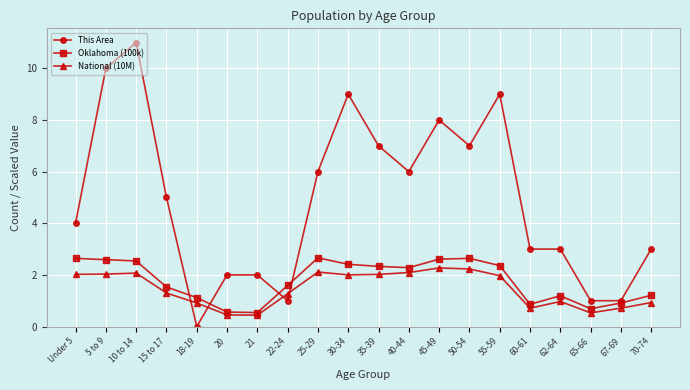

True or false: Oklahoma (100k) has more than 1 interior local peaks.

True